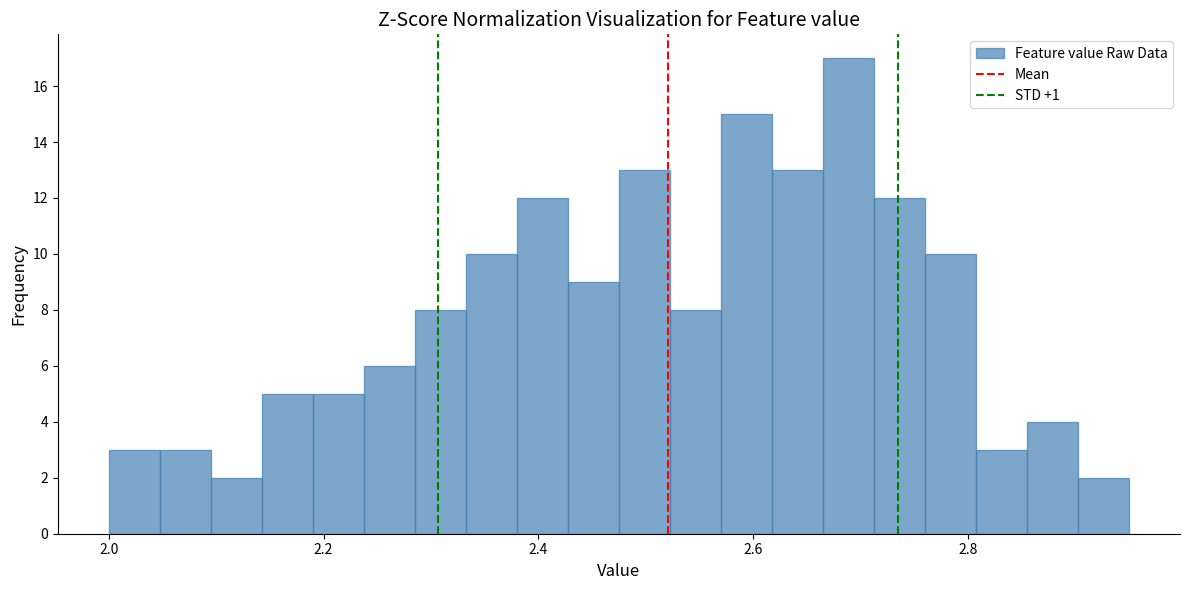

Read against the x-axis, roughly where is the centre of the tallest bar?

2.68